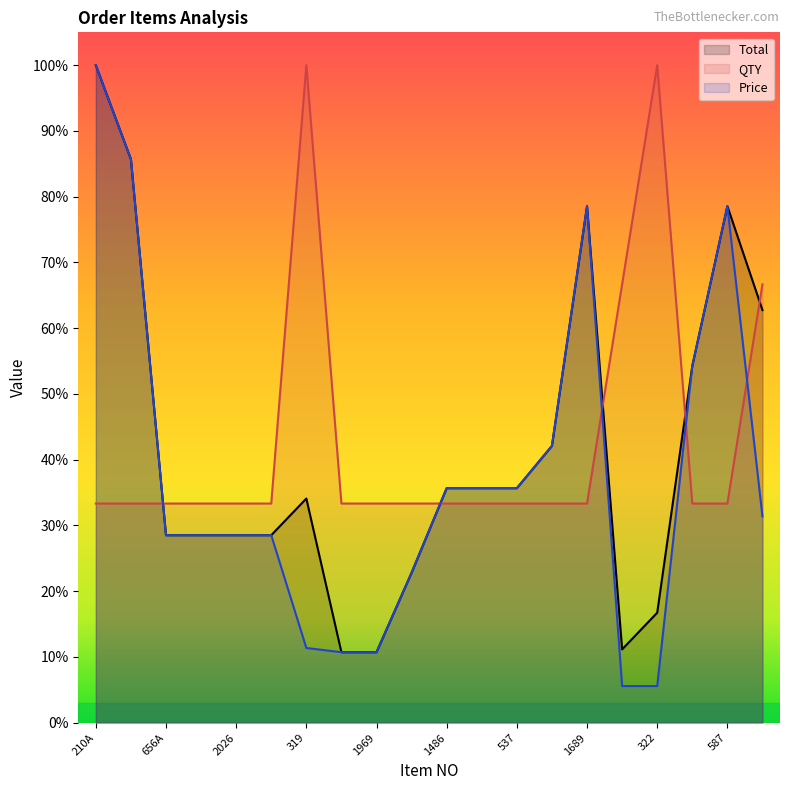

List the labels in order of Total value, smallest first.

1968, 1969, 544, 322, 188, 656A, 2025, 2026, 368, 319, 1486, 772, 537, 190, 952, 341, 1689, 587, 1397, 210A